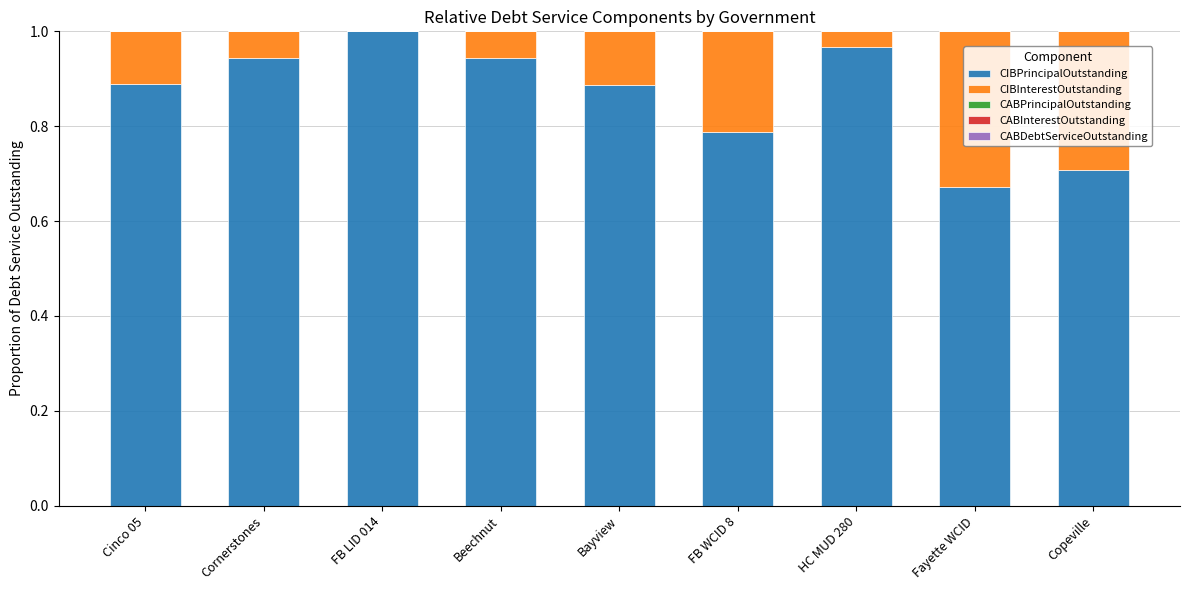

How many categories are shown in the chart?

9